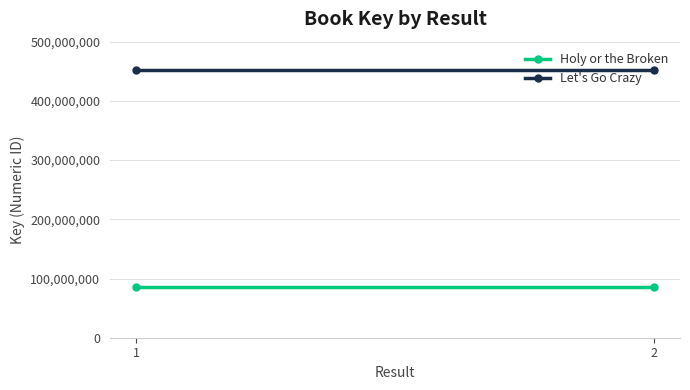

The value of Holy or the Broken at 2 is 33913171. True or false?

False